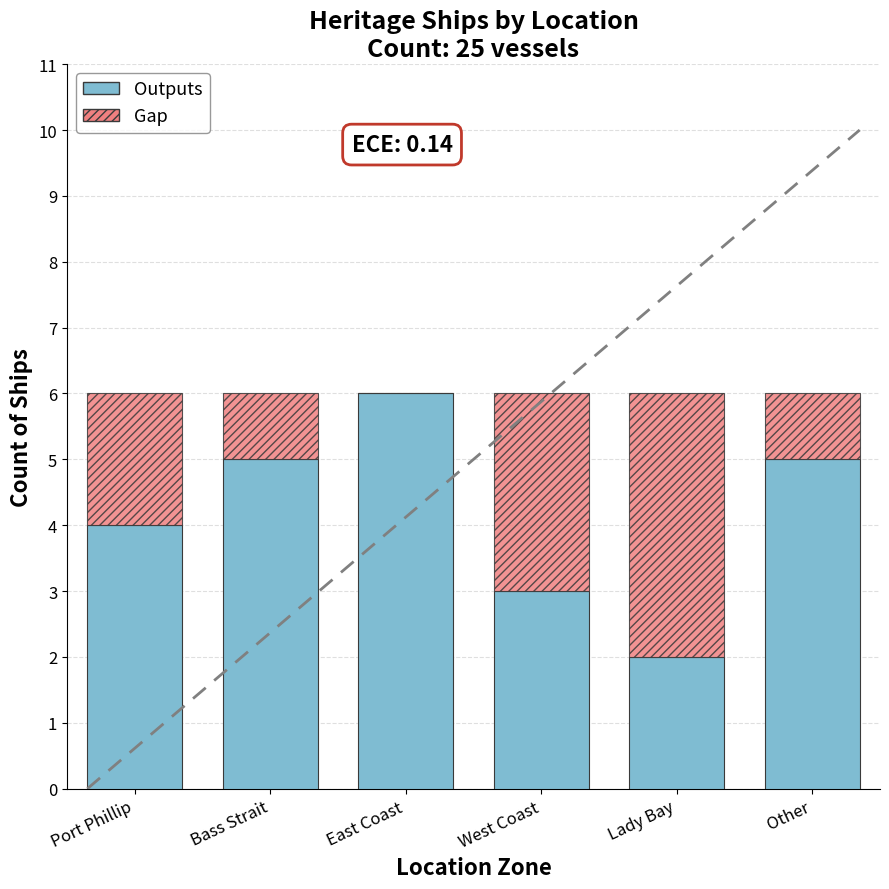

Reading left to right, transcribe the values for Outputs.

Port Phillip=4	Bass Strait=5	East Coast=6	West Coast=3	Lady Bay=2	Other=5